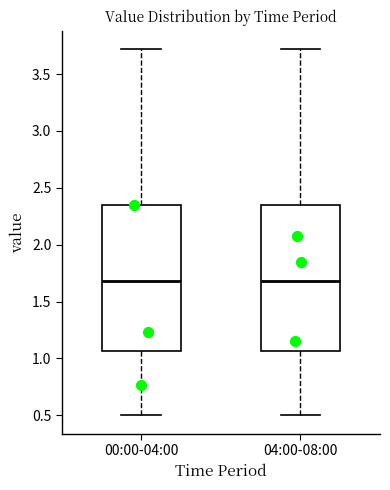

Reading left to right, read every box against the y-axis: the position of its median line, the range the box covers, and the ends of its whiskers. The values are not printed on the chart, so give them approximately, as read against the axis.

00:00-04:00: median 1.70, box 1.05 to 2.35, whiskers 0.50 to 3.70
04:00-08:00: median 1.70, box 1.05 to 2.35, whiskers 0.50 to 3.70